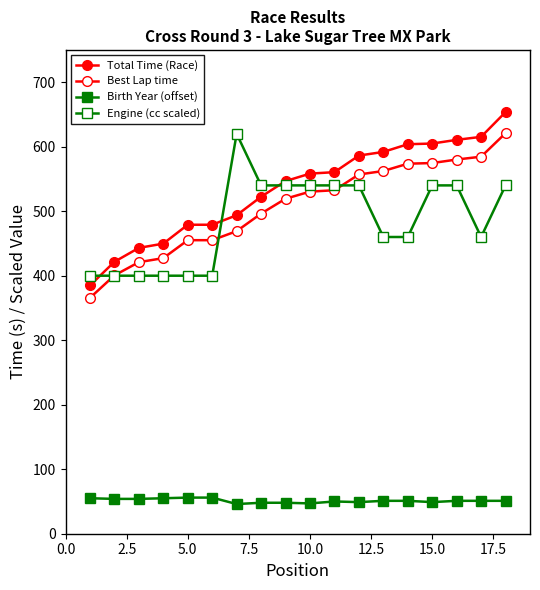

Is this an area chart (filled region under the line)?

No